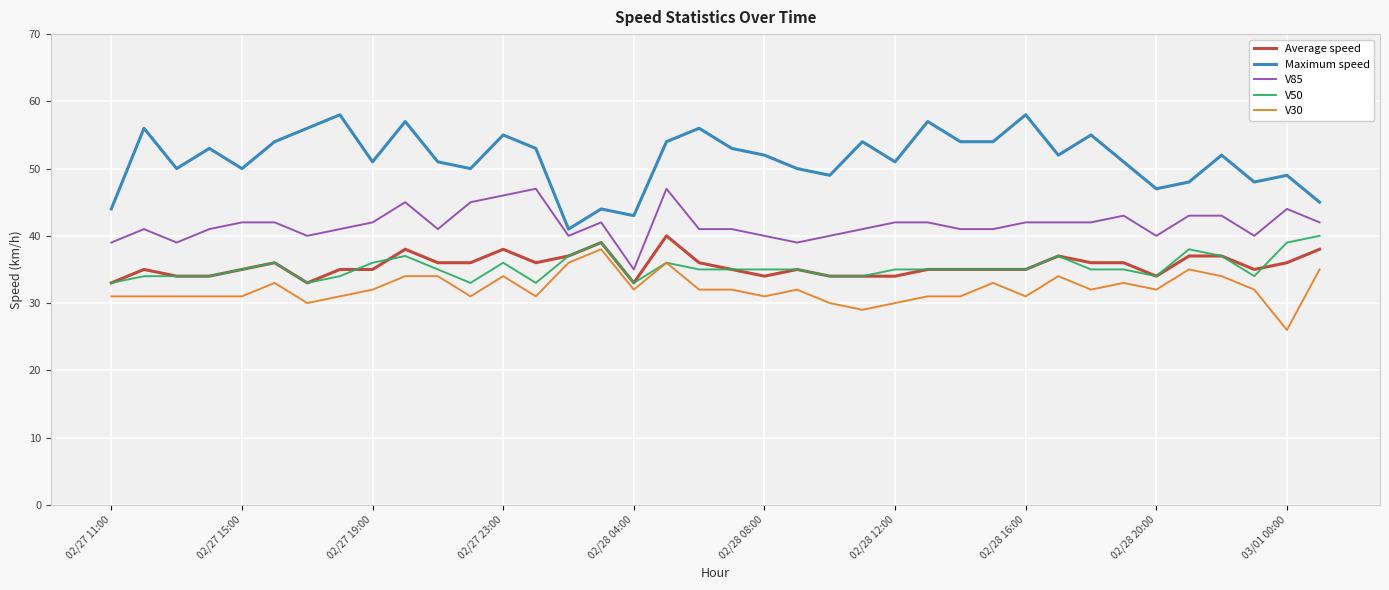

What is the maximum value shown in the chart?

58